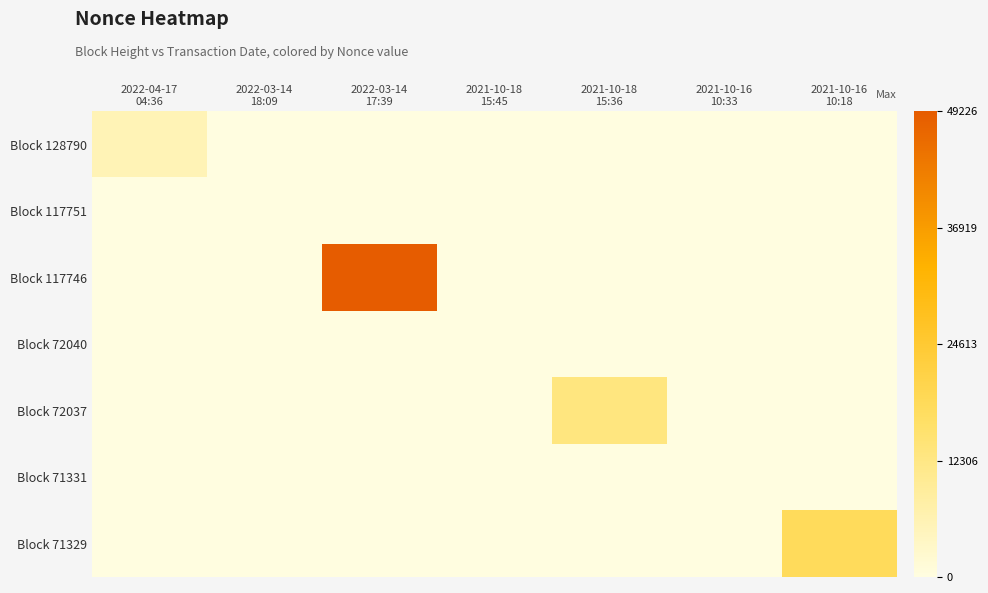

Reading left to right, extract all data points from this chart.

Block 128790: 2022-04-17
04:36=0.1	2022-03-14
18:09=0.0	2022-03-14
17:39=0.0	2021-10-18
15:45=0.0	2021-10-18
15:36=0.0	2021-10-16
10:33=0.0	2021-10-16
10:18=0.0
Block 117751: 2022-04-17
04:36=0.0	2022-03-14
18:09=0.0	2022-03-14
17:39=0.0	2021-10-18
15:45=0.0	2021-10-18
15:36=0.0	2021-10-16
10:33=0.0	2021-10-16
10:18=0.0
Block 117746: 2022-04-17
04:36=0.0	2022-03-14
18:09=0.0	2022-03-14
17:39=1.0	2021-10-18
15:45=0.0	2021-10-18
15:36=0.0	2021-10-16
10:33=0.0	2021-10-16
10:18=0.0
Block 72040: 2022-04-17
04:36=0.0	2022-03-14
18:09=0.0	2022-03-14
17:39=0.0	2021-10-18
15:45=0.0	2021-10-18
15:36=0.0	2021-10-16
10:33=0.0	2021-10-16
10:18=0.0
Block 72037: 2022-04-17
04:36=0.0	2022-03-14
18:09=0.0	2022-03-14
17:39=0.0	2021-10-18
15:45=0.0	2021-10-18
15:36=0.3	2021-10-16
10:33=0.0	2021-10-16
10:18=0.0
Block 71331: 2022-04-17
04:36=0.0	2022-03-14
18:09=0.0	2022-03-14
17:39=0.0	2021-10-18
15:45=0.0	2021-10-18
15:36=0.0	2021-10-16
10:33=0.0	2021-10-16
10:18=0.0
Block 71329: 2022-04-17
04:36=0.0	2022-03-14
18:09=0.0	2022-03-14
17:39=0.0	2021-10-18
15:45=0.0	2021-10-18
15:36=0.0	2021-10-16
10:33=0.0	2021-10-16
10:18=0.4